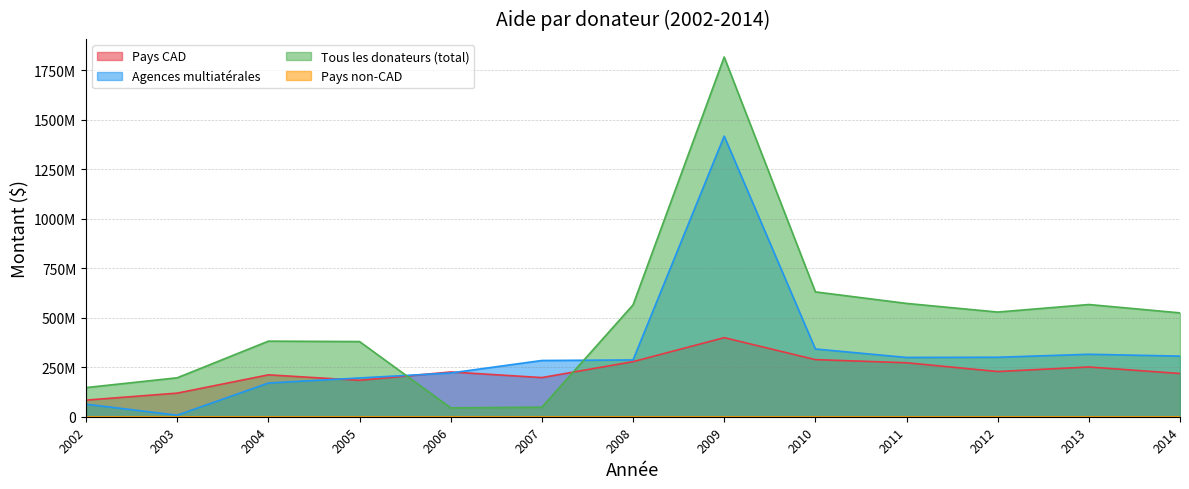

Reading left to right, list all the values displayed in this chart.

Pays CAD: 2002=83832541.0	2003=119180946.0	2004=211406641.0	2005=183757055.0	2006=225918261.0	2007=197627957.0	2008=277926453.0	2009=399133737.0	2010=288198323.0	2011=272422154.0	2012=228147018.0	2013=251090129.0	2014=218149648.0
Agences multiatérales: 2002=63278036.0	2003=7736658.0	2004=170071177.0	2005=195663599.0	2006=220814279.0	2007=283816103.0	2008=286585222.0	2009=1416334123.0	2010=341936349.0	2011=299238341.0	2012=300124914.0	2013=315270544.0	2014=305923183.0
Tous les donateurs (total): 2002=147110575.0	2003=196547526.0	2004=381477817.0	2005=379420655.0	2006=44673254.0	2007=48144406.0	2008=564511674.0	2009=1815467861.0	2010=630134669.0	2011=571962248.0	2012=528271935.0	2013=566365672.0	2014=524187372.0
Pays non-CAD: 2002=0.0	2003=0.0	2004=0.0	2005=0.0	2006=0.0	2007=0.0	2008=0.0	2009=0.0	2010=0.0	2011=0.3	2012=0.0	2013=0.0	2014=0.1